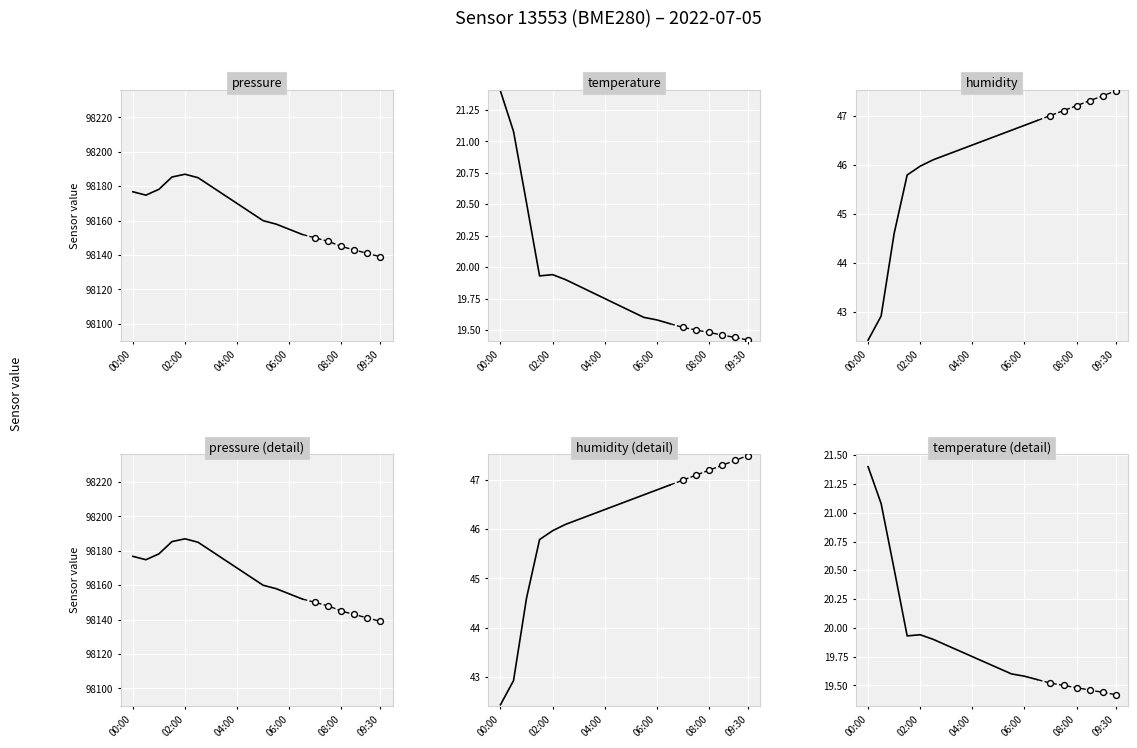

At how many categories does at least one series exceed 76317?

14